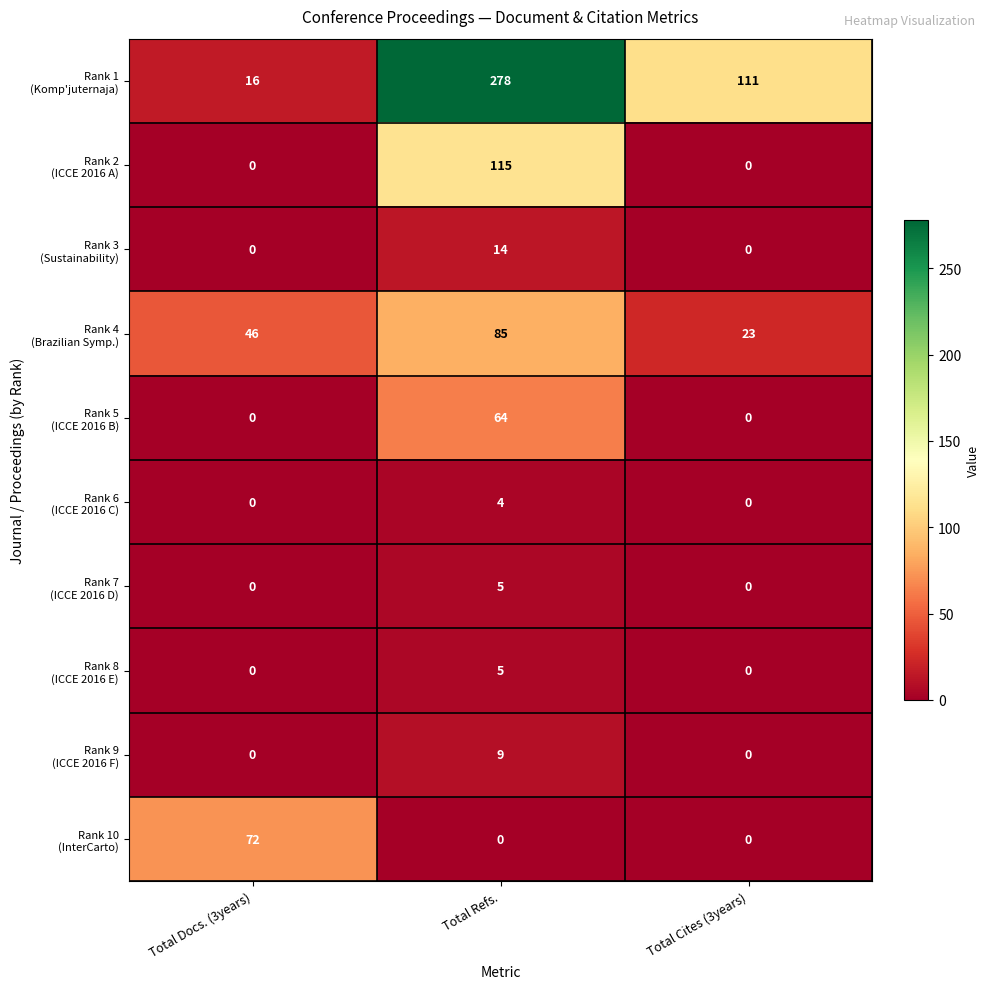

What is the greatest value displayed?

278